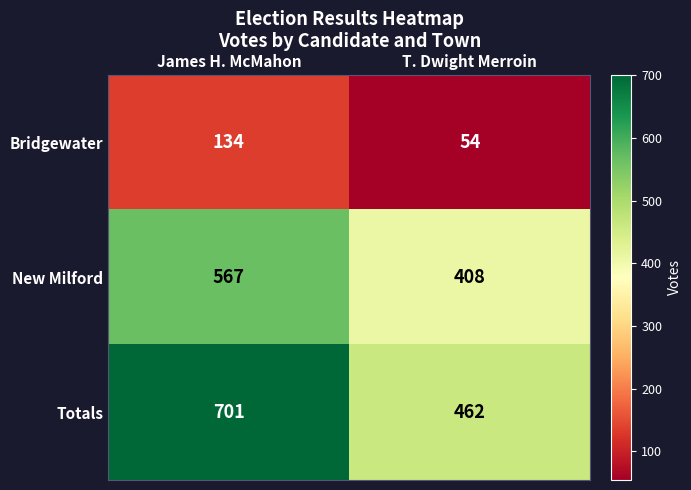

Which series has the widest spread of values?

Totals